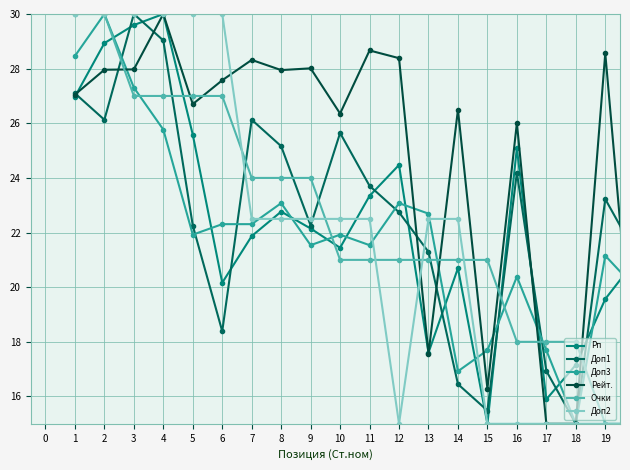

What are all the series names shown in the legend?

Рп, Доп1, Доп3, Рейт., Очки, Доп2